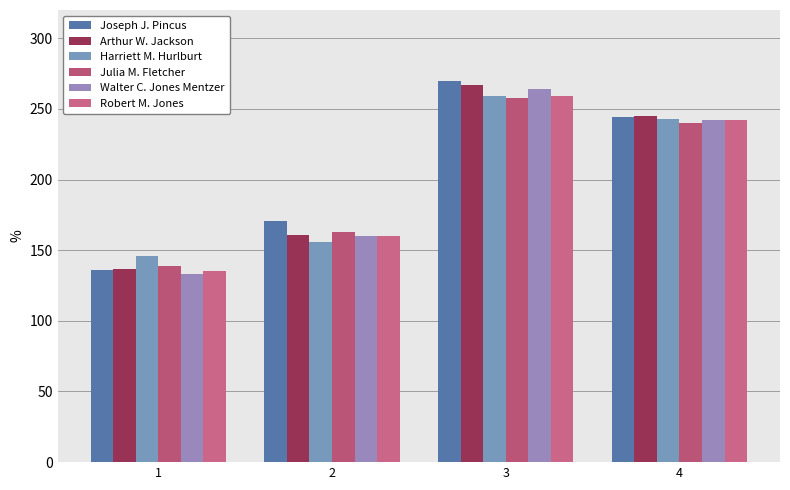

How many bars are there in total?

24